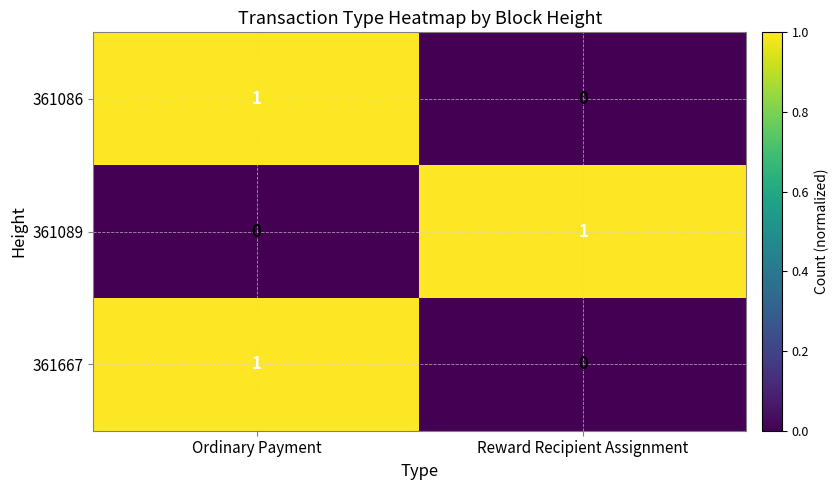

The value of 361667 at Ordinary Payment is 2. True or false?

False